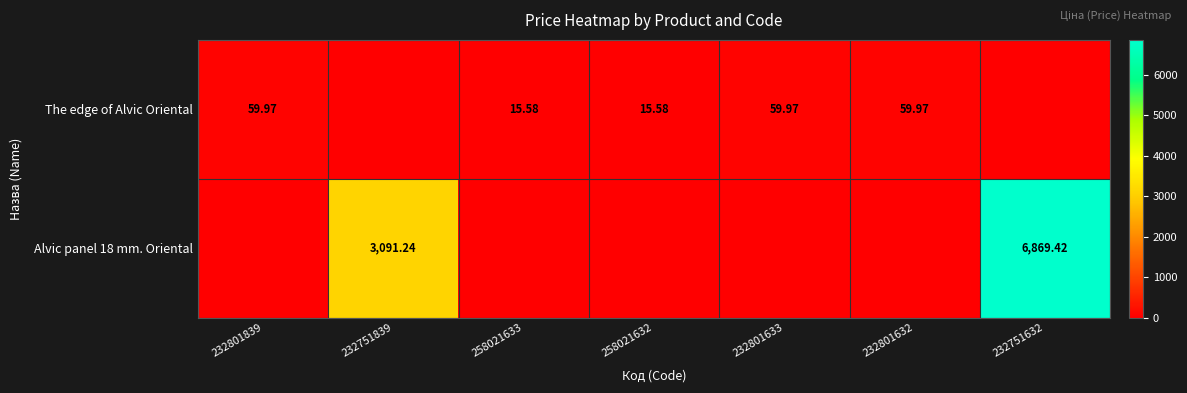

Which series has the largest range (max minus min)?

Alvic panel 18 mm. Oriental